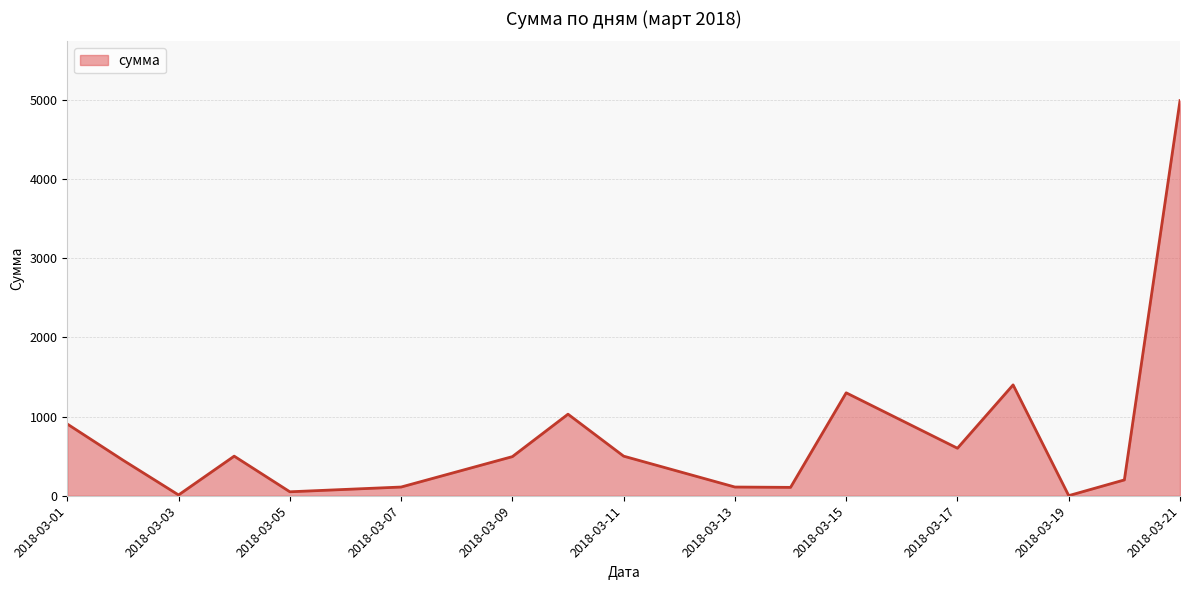

What is the maximum value shown in the chart?

4990.0